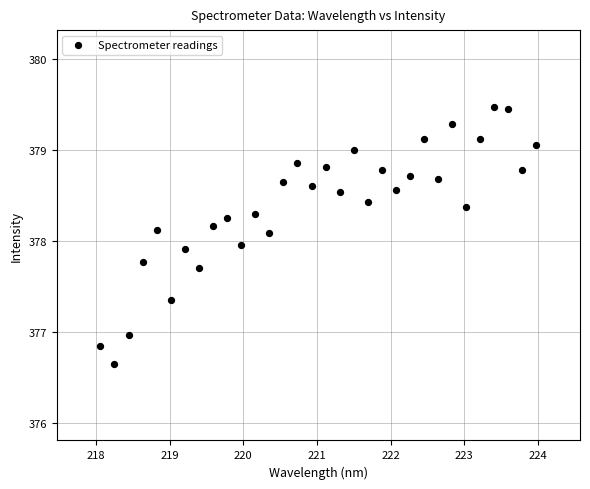

What is the range of X values (max minus min)?

5.9